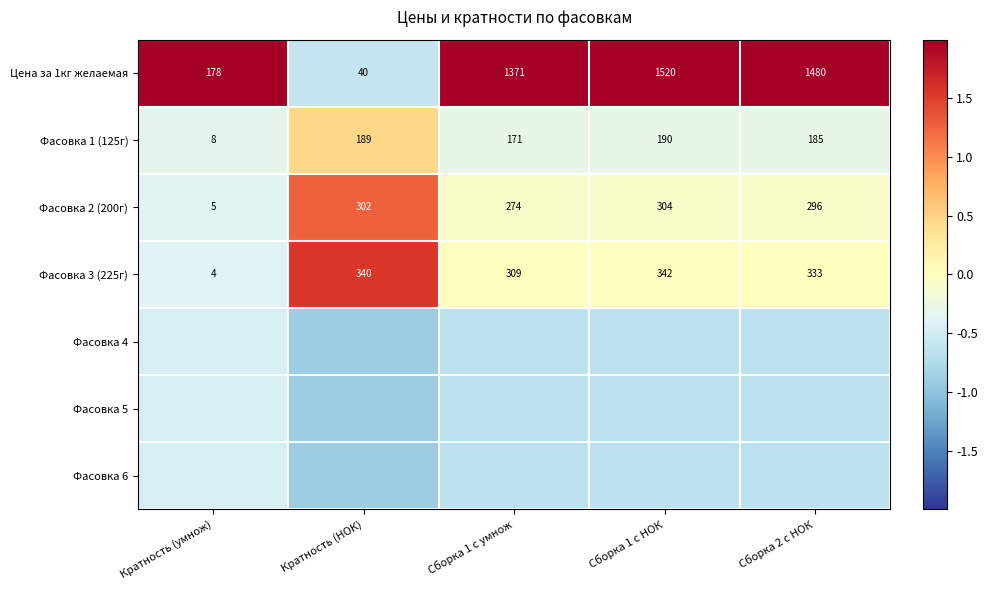

Which series has the largest range (max minus min)?

Цена за 1кг желаемая